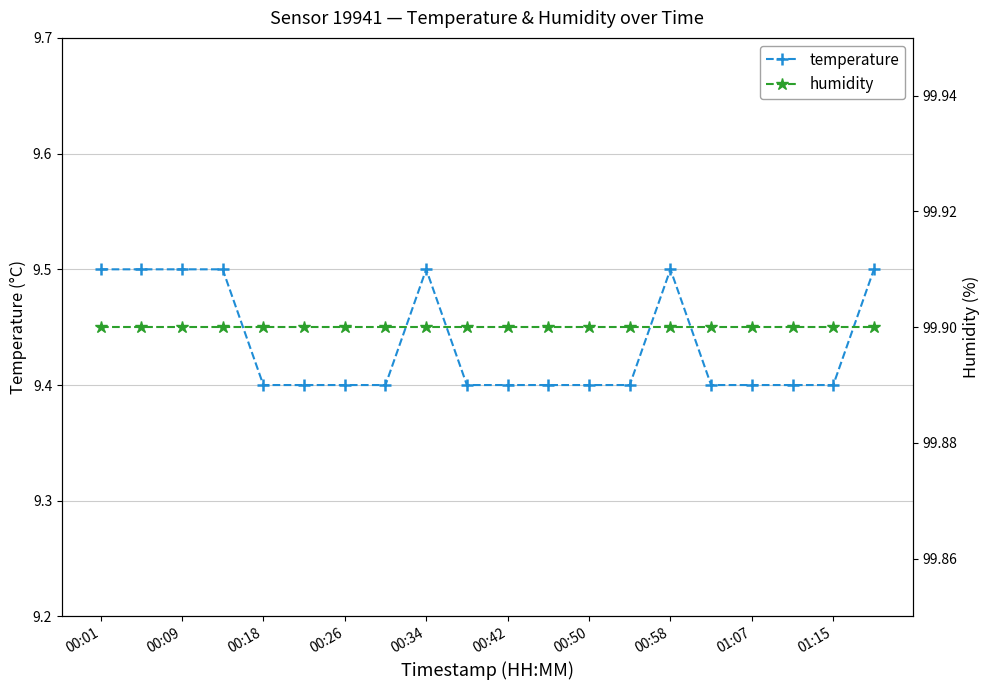

What is the average value of the humidity series?

99.9